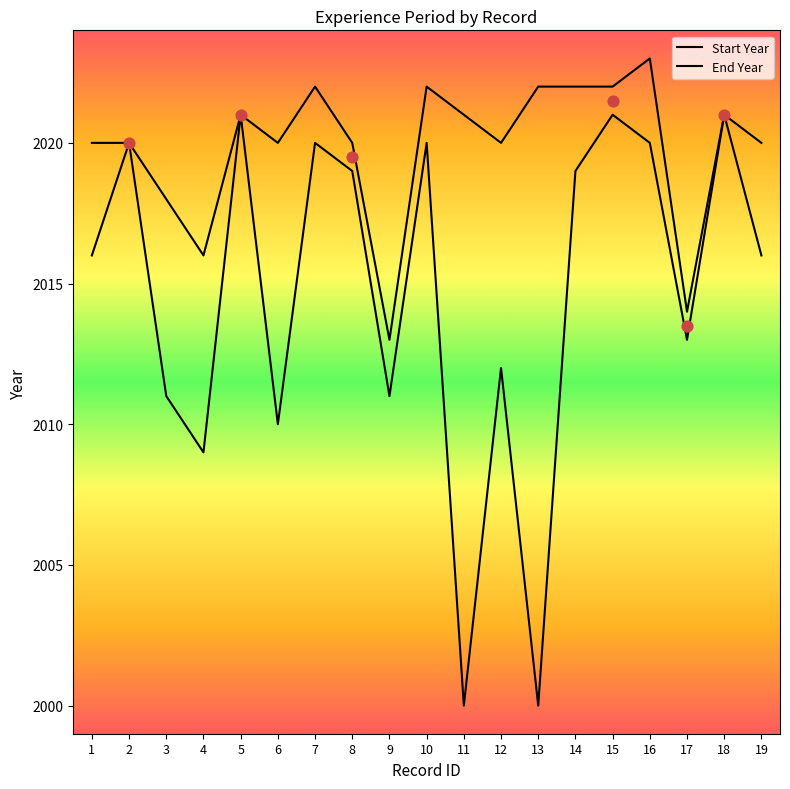

Which series has the largest total across all categories?

End Year